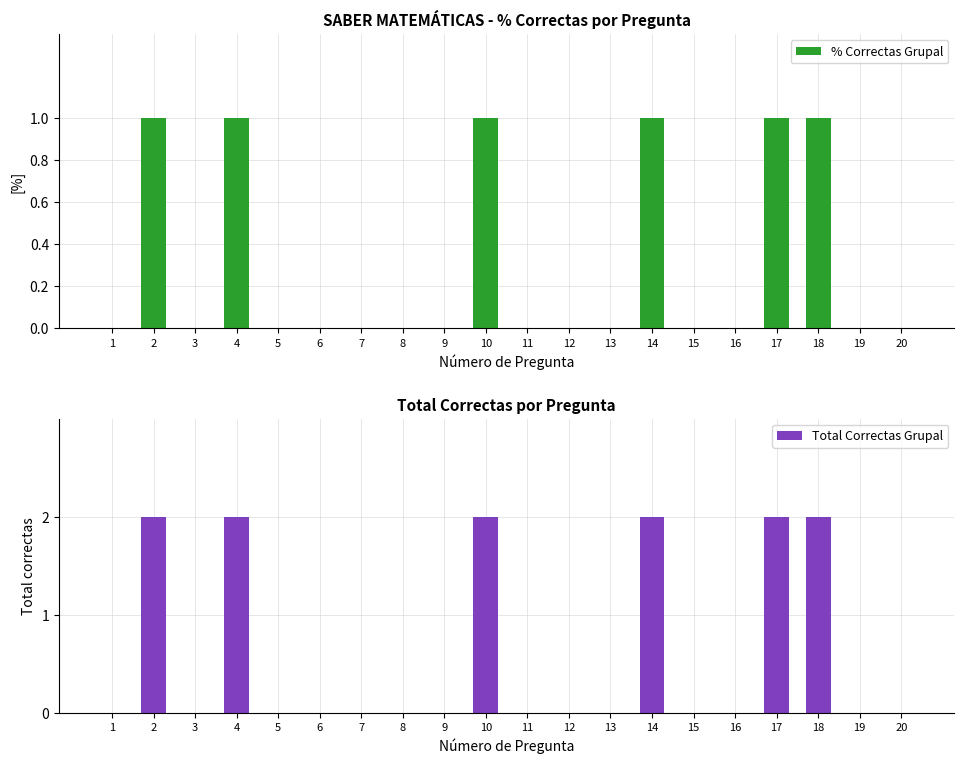

The value of Total Correctas Grupal at 14 is 2. True or false?

True